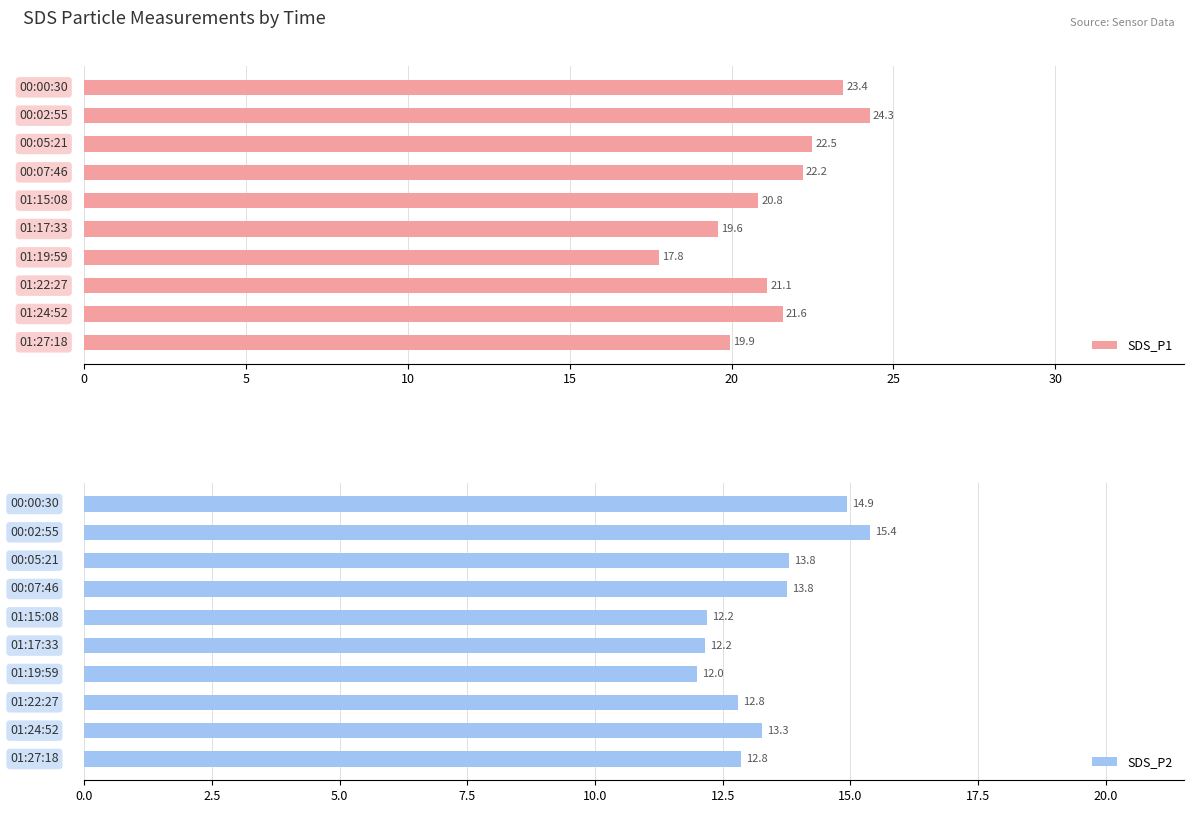

What is the difference between the maximum and minimum values in the SDS_P2 series?

3.4